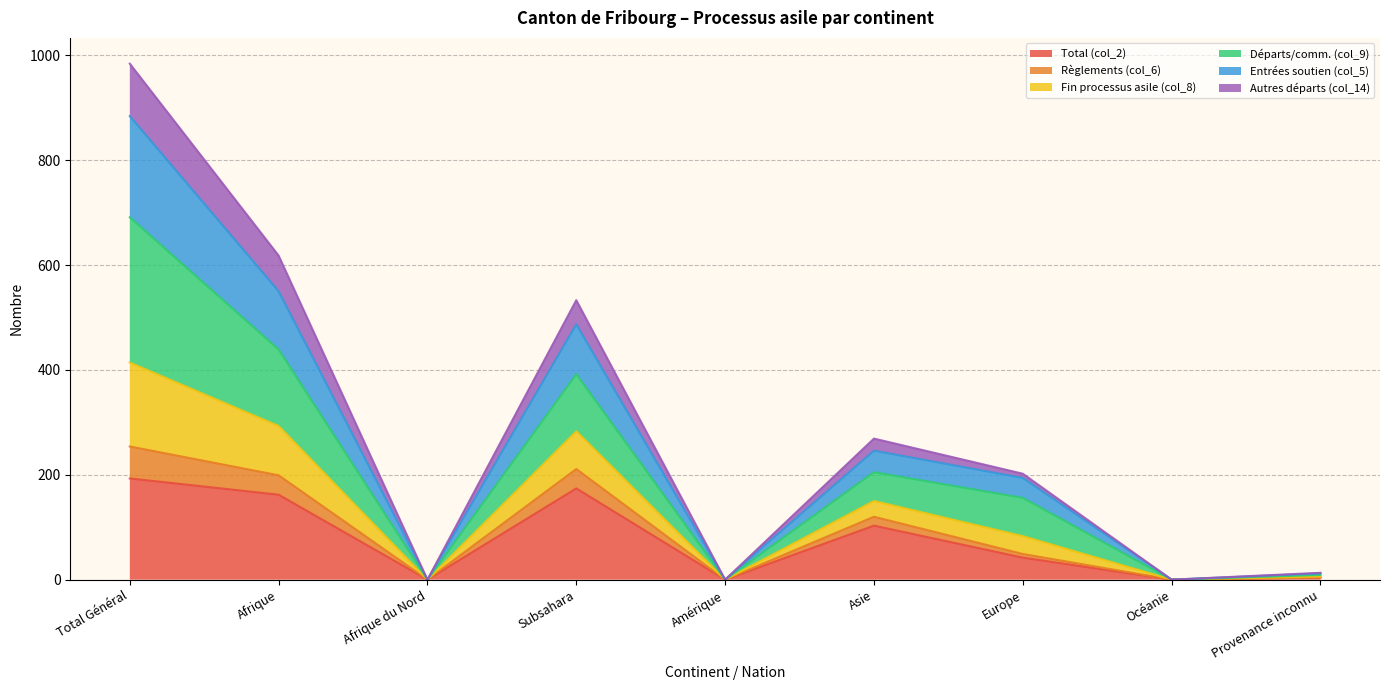

How many values in Règlements (col_6) are above zero?

6